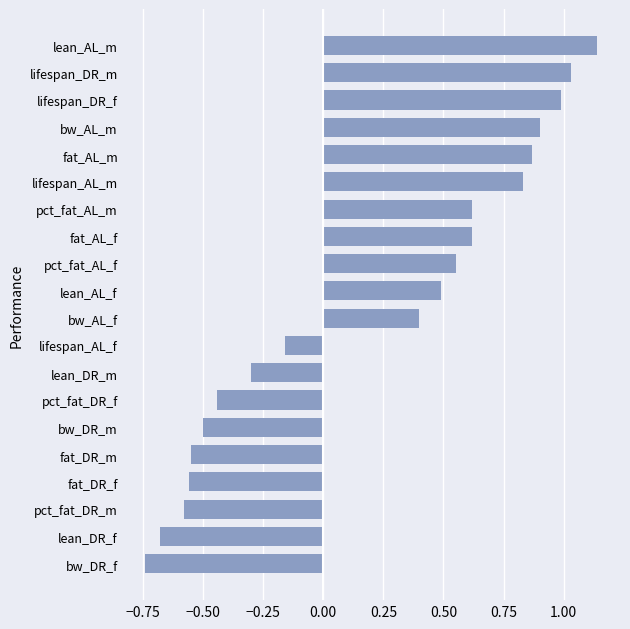

The value at lifespan_DR_m is 1.8. True or false?

False